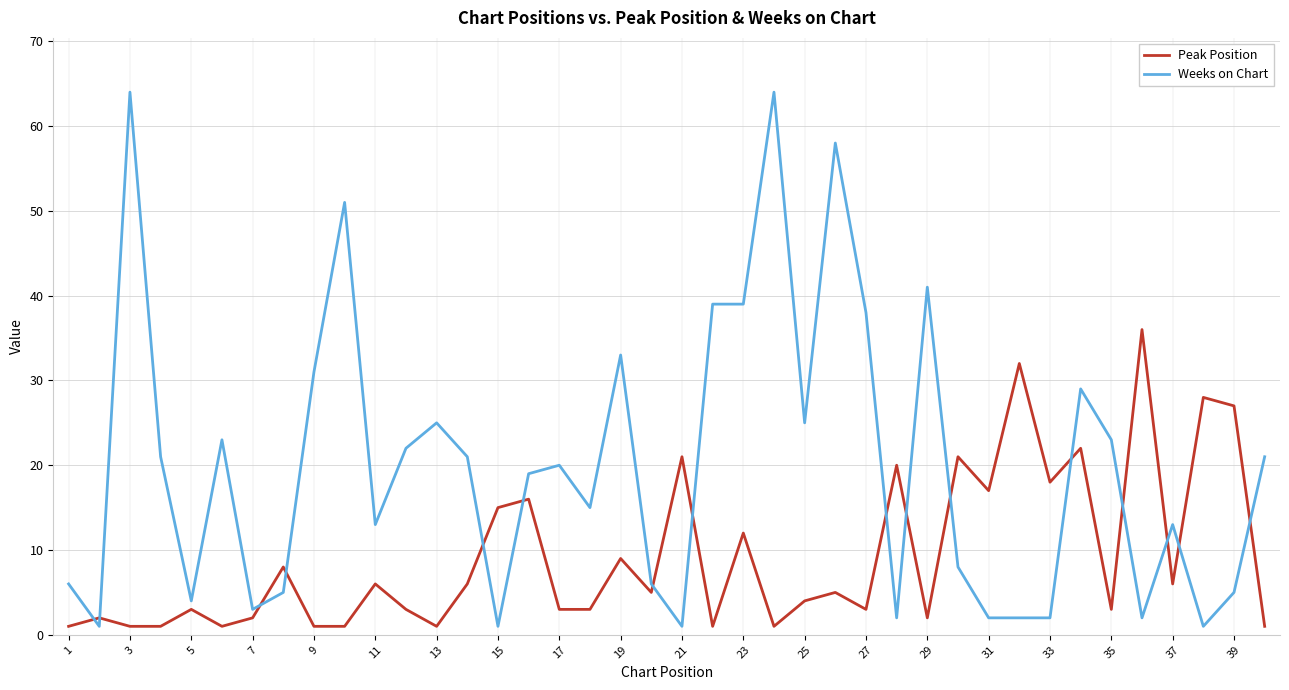

Which series has the largest range (max minus min)?

Weeks on Chart